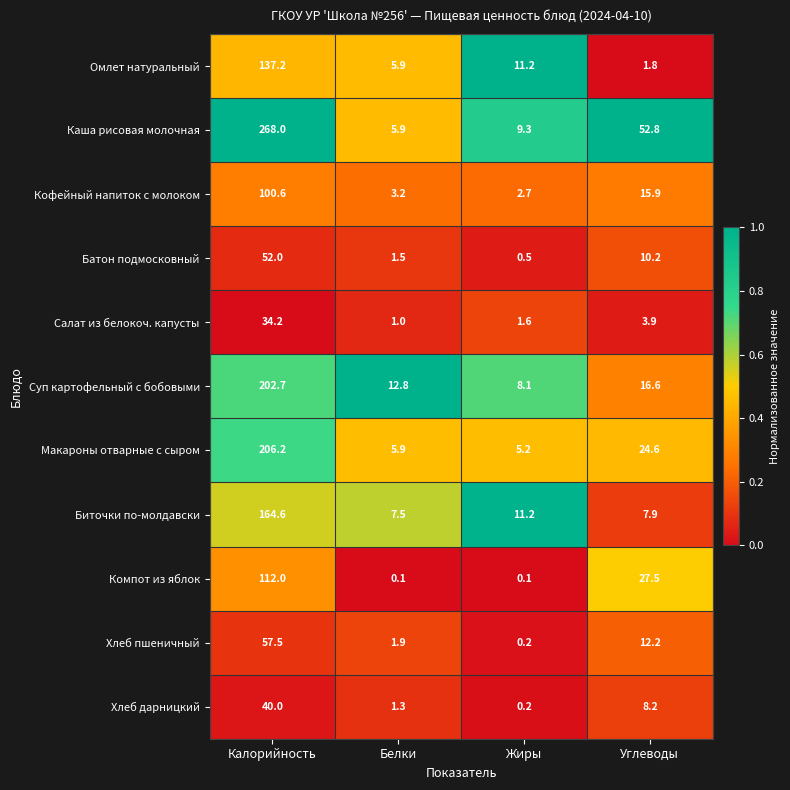

What is the average value of the Биточки по-молдавски series?

47.8